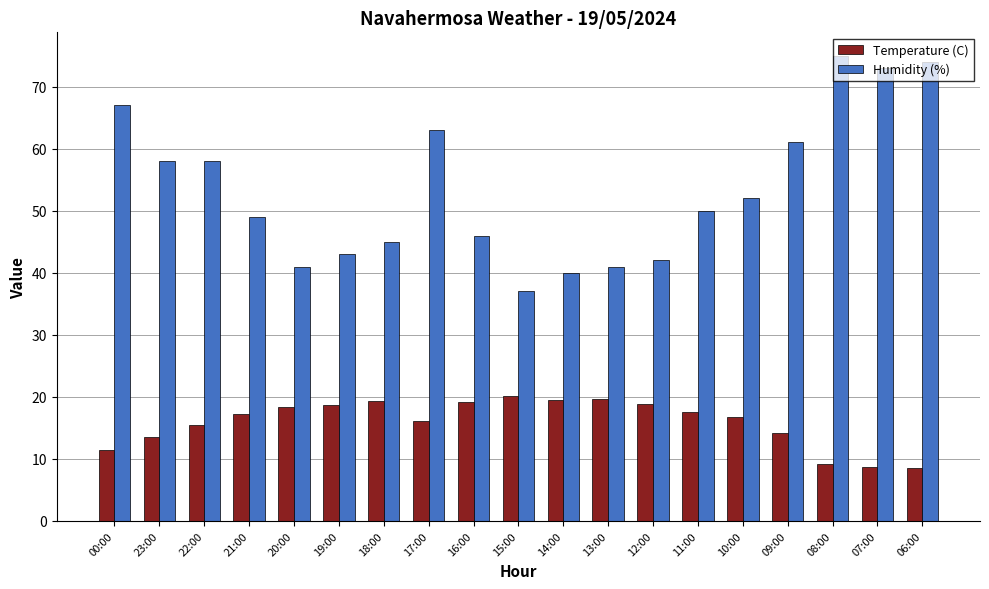

What are all the series names shown in the legend?

Temperature (C), Humidity (%)